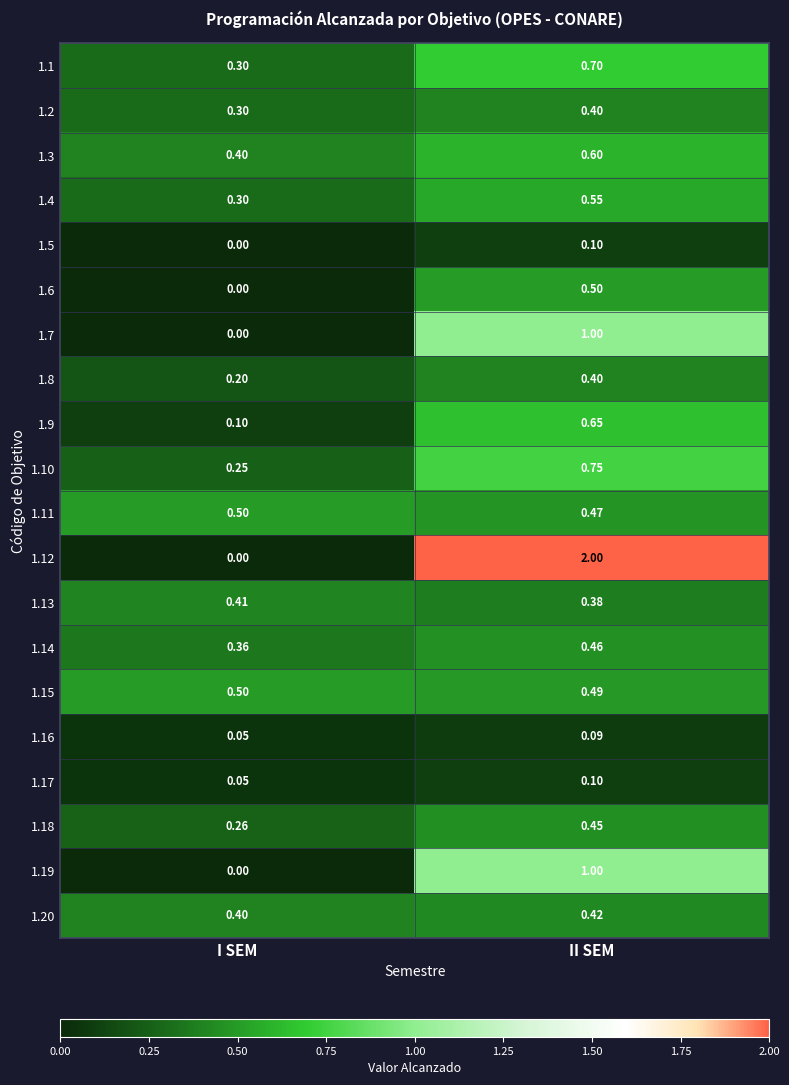

List the labels in order of 1.14 value, smallest first.

I SEM, II SEM